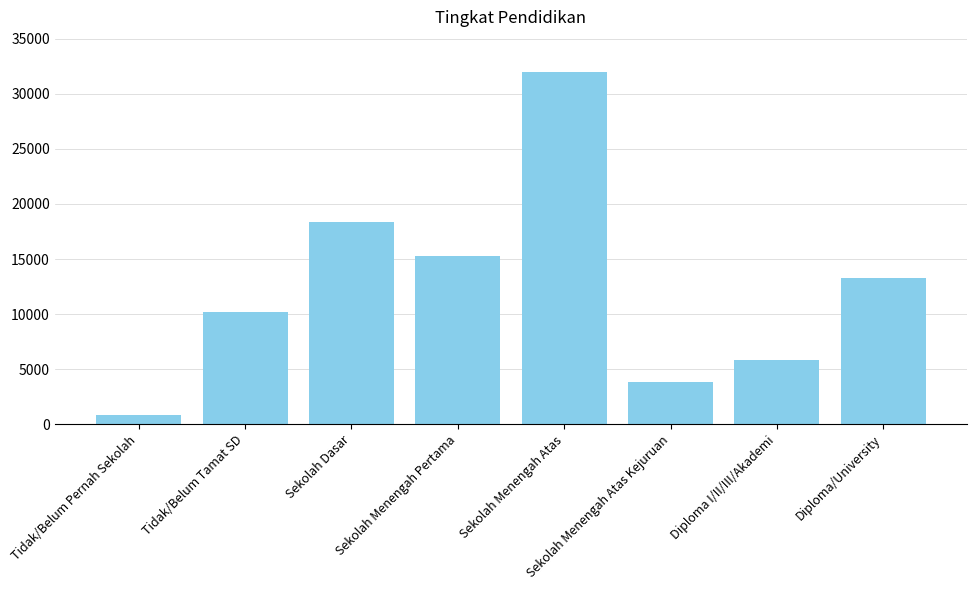

What is the approximate value at Sekolah Menengah Atas Kejuruan, to the nearest 10?

3830